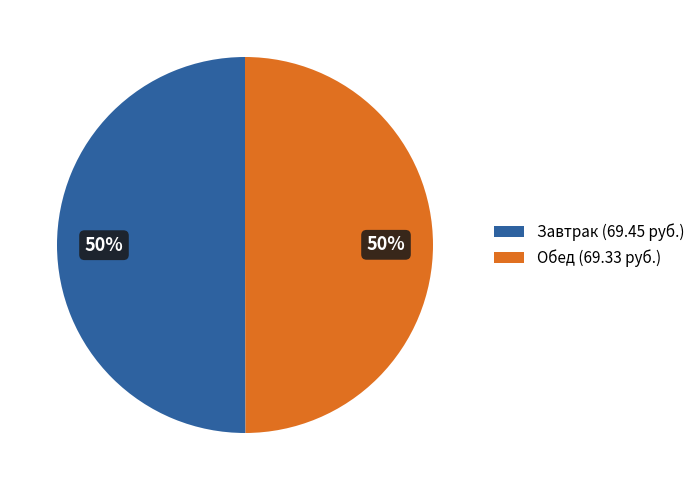

True or false: Завтрак (69.45 руб.) accounts for 50% of the total.

True